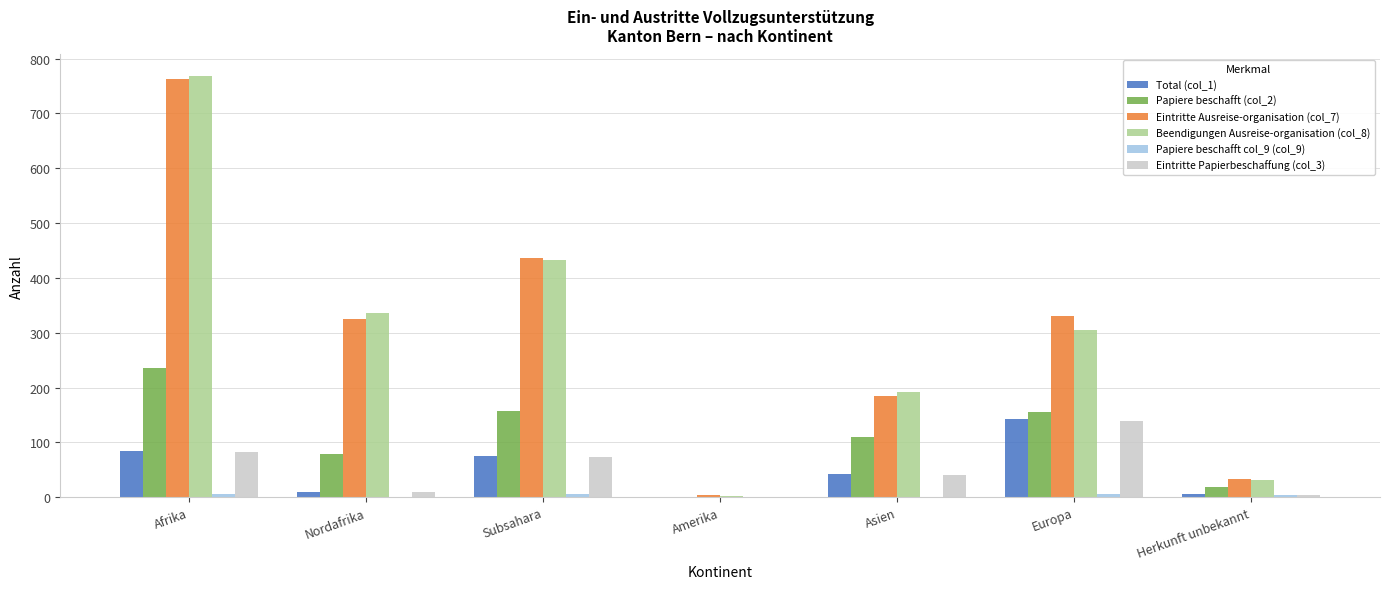

The Papiere beschafft (col_2) series shows 156 at Europa. True or false?

True